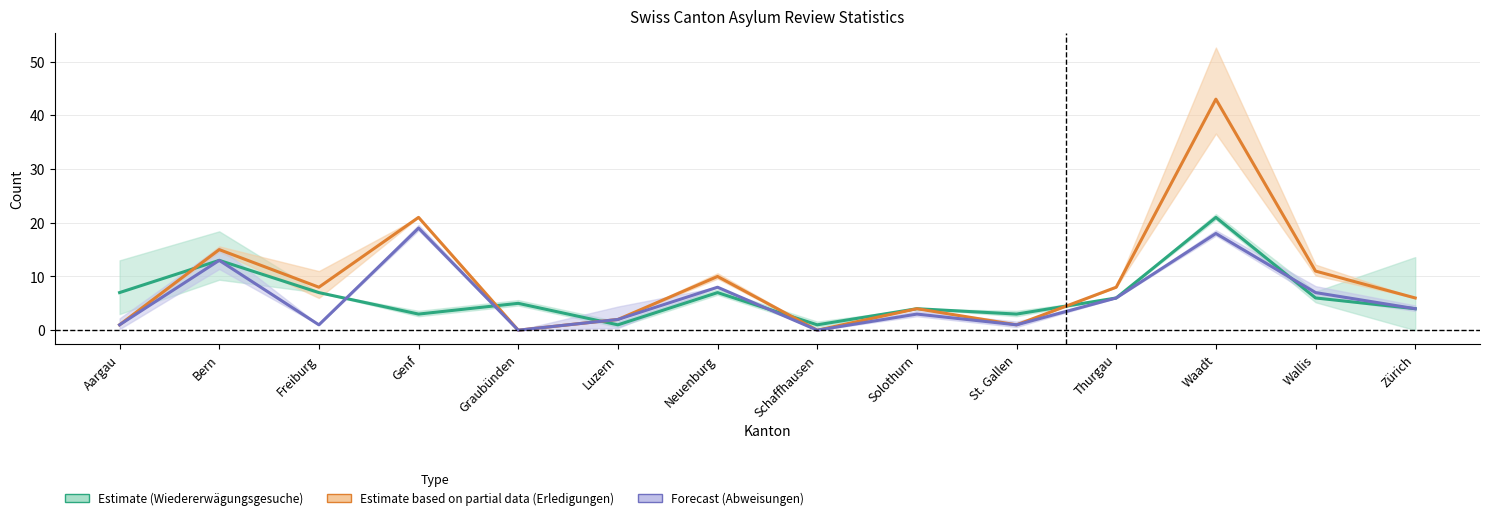

At which category is the sum across all series the highest?

Waadt